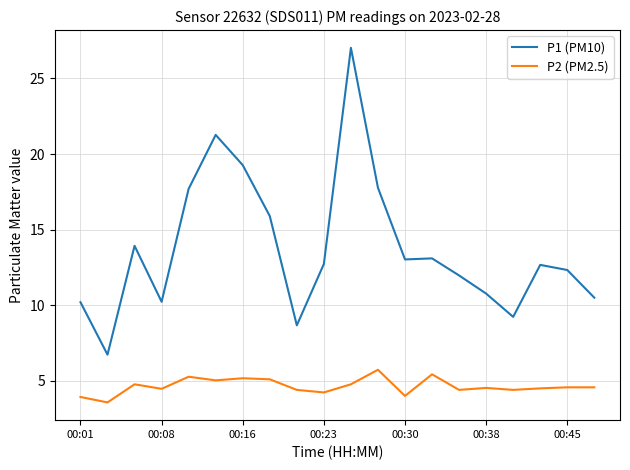

True or false: P2 (PM2.5) and P1 (PM10) intersect in this chart.

False